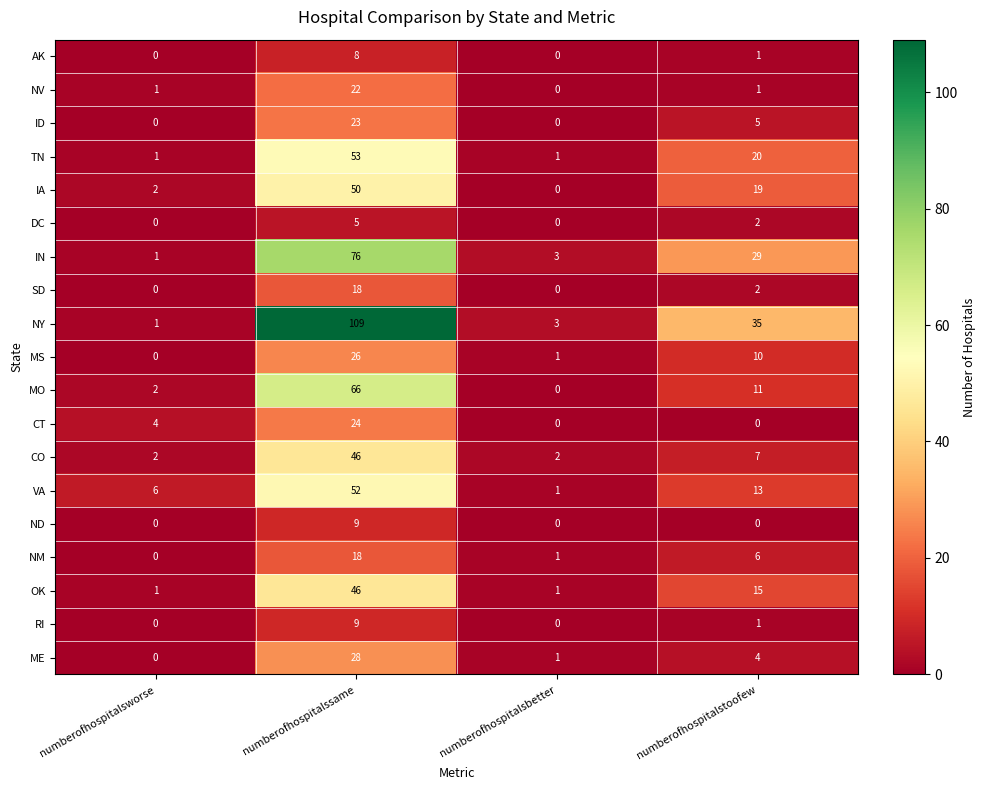

What is the spread (max minus min) of values at numberofhospitalsbetter?

3